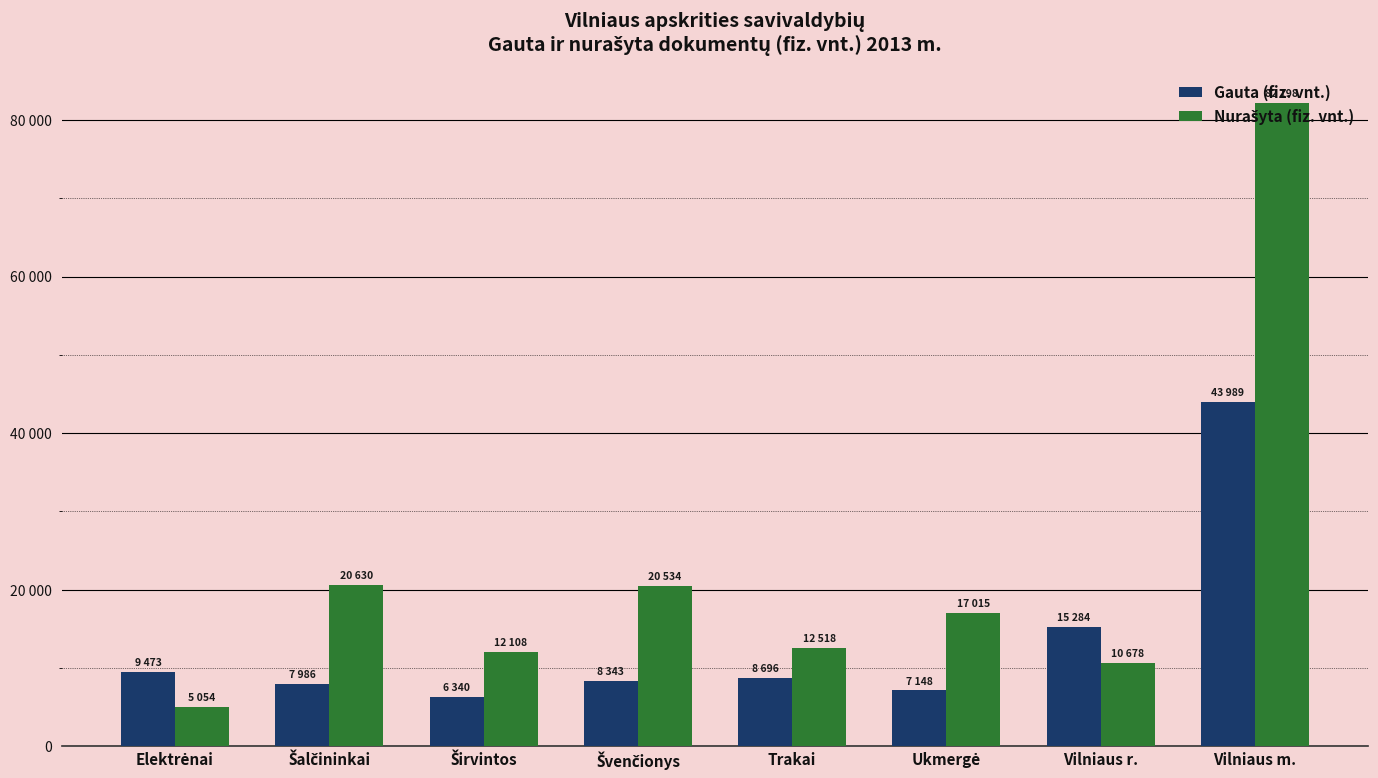

Does the chart contain stacked bars?

No